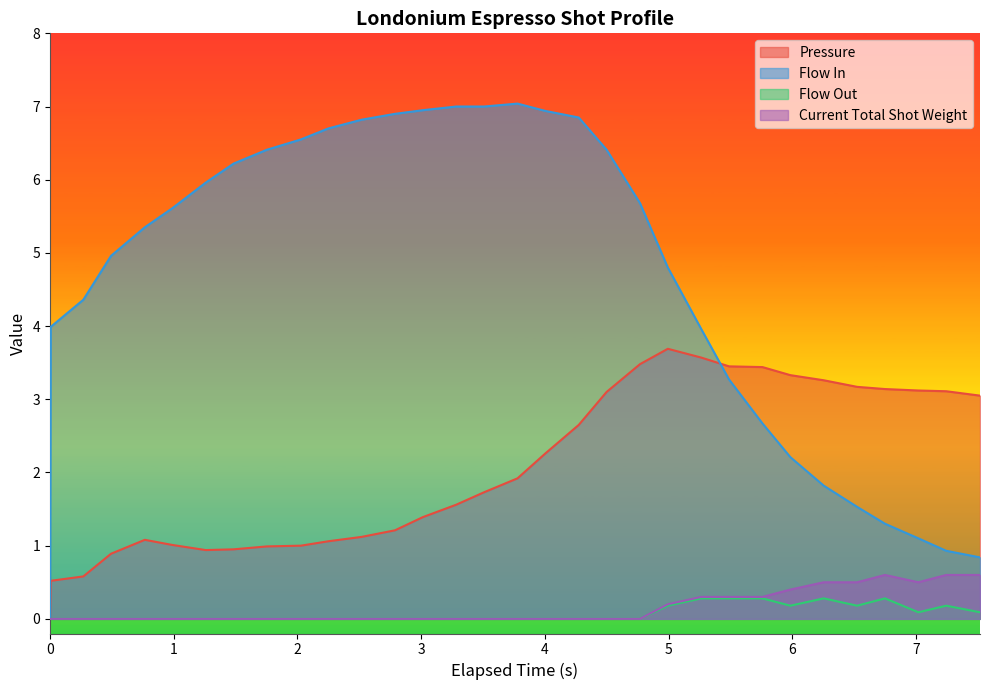

True or false: flow_in and flow_out cross at least once.

False